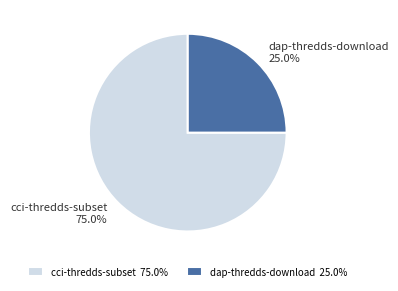

Which category has the biggest portion of the pie?

cci-thredds-subset